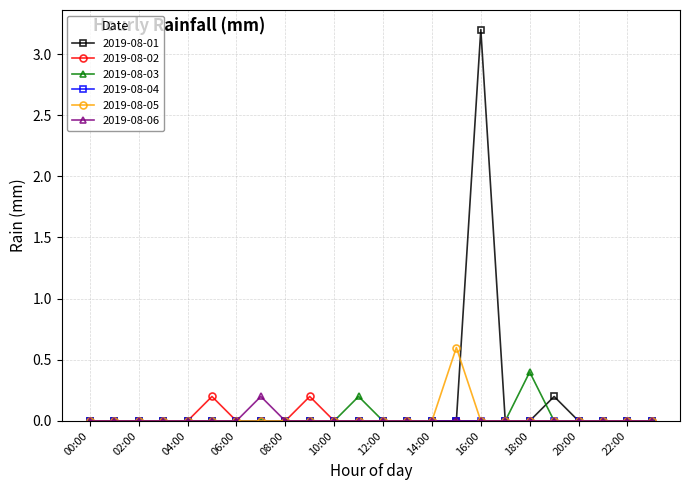

Which series has the largest range (max minus min)?

2019-08-01